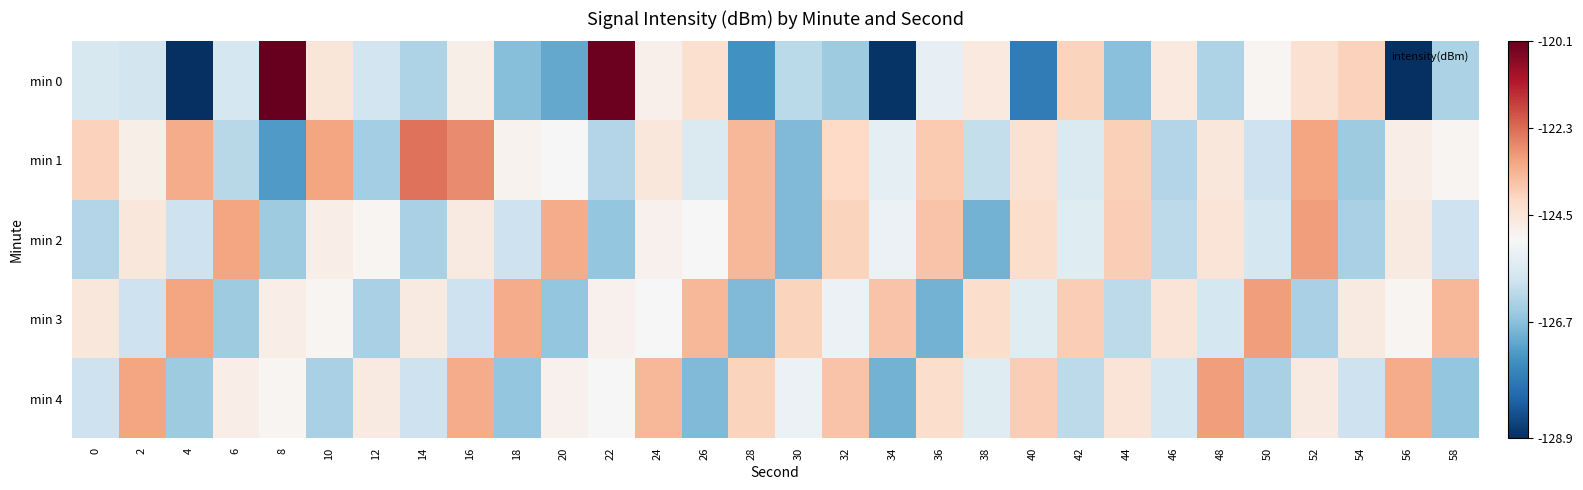

Reading left to right, list all the values displayed in this chart.

min 0: 0=-125.7	2=-125.8	4=-128.9	6=-125.8	8=-120.1	10=-124.5	12=-125.9	14=-126.3	16=-124.8	18=-126.7	20=-127.0	22=-120.2	24=-124.9	26=-124.3	28=-127.4	30=-126.1	32=-126.5	34=-128.8	36=-125.4	38=-124.6	40=-127.8	42=-124.0	44=-126.7	46=-124.6	48=-126.3	50=-125.0	52=-124.3	54=-123.9	56=-128.9	58=-126.3
min 1: 0=-124.0	2=-124.8	4=-123.2	6=-126.2	8=-127.3	10=-123.1	12=-126.4	14=-122.4	16=-122.7	18=-124.9	20=-125.1	22=-126.2	24=-124.6	26=-125.7	28=-123.5	30=-126.8	32=-124.1	34=-125.5	36=-123.8	38=-126.0	40=-124.3	42=-125.7	44=-123.9	46=-126.2	48=-124.6	50=-125.9	52=-123.1	54=-126.5	56=-124.8	58=-125.0
min 2: 0=-126.2	2=-124.6	4=-125.9	6=-123.1	8=-126.5	10=-124.8	12=-125.0	14=-126.3	16=-124.7	18=-125.9	20=-123.2	22=-126.6	24=-124.9	26=-125.1	28=-123.5	30=-126.8	32=-124.0	34=-125.3	36=-123.7	38=-126.9	40=-124.2	42=-125.6	44=-123.9	46=-126.1	48=-124.5	50=-125.8	52=-123.0	54=-126.3	56=-124.7	58=-125.9
min 3: 0=-124.6	2=-125.9	4=-123.1	6=-126.5	8=-124.8	10=-125.0	12=-126.3	14=-124.7	16=-125.9	18=-123.2	20=-126.6	22=-124.9	24=-125.1	26=-123.5	28=-126.8	30=-124.0	32=-125.3	34=-123.7	36=-126.9	38=-124.2	40=-125.6	42=-123.9	44=-126.1	46=-124.5	48=-125.8	50=-123.0	52=-126.3	54=-124.7	56=-125.0	58=-123.5
min 4: 0=-125.9	2=-123.1	4=-126.5	6=-124.8	8=-125.0	10=-126.3	12=-124.7	14=-125.9	16=-123.2	18=-126.6	20=-124.9	22=-125.1	24=-123.5	26=-126.8	28=-124.0	30=-125.3	32=-123.7	34=-126.9	36=-124.2	38=-125.6	40=-123.9	42=-126.1	44=-124.5	46=-125.8	48=-123.0	50=-126.3	52=-124.7	54=-125.9	56=-123.2	58=-126.6